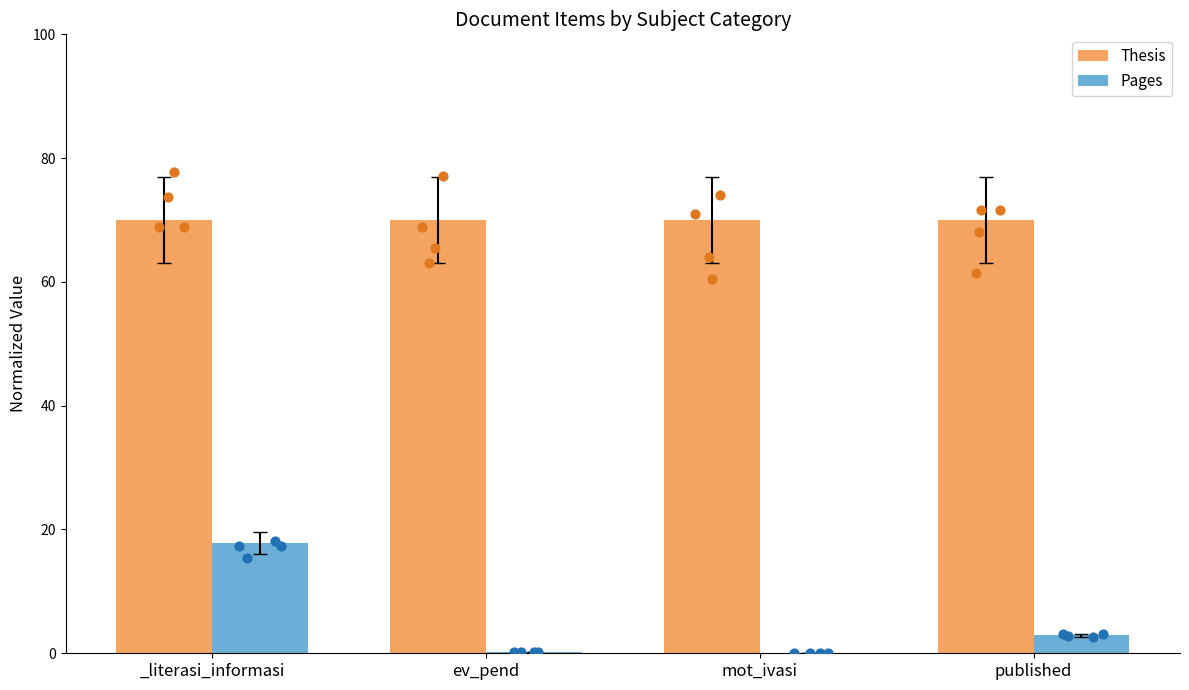

At which category is the sum across all series the highest?

_literasi_informasi